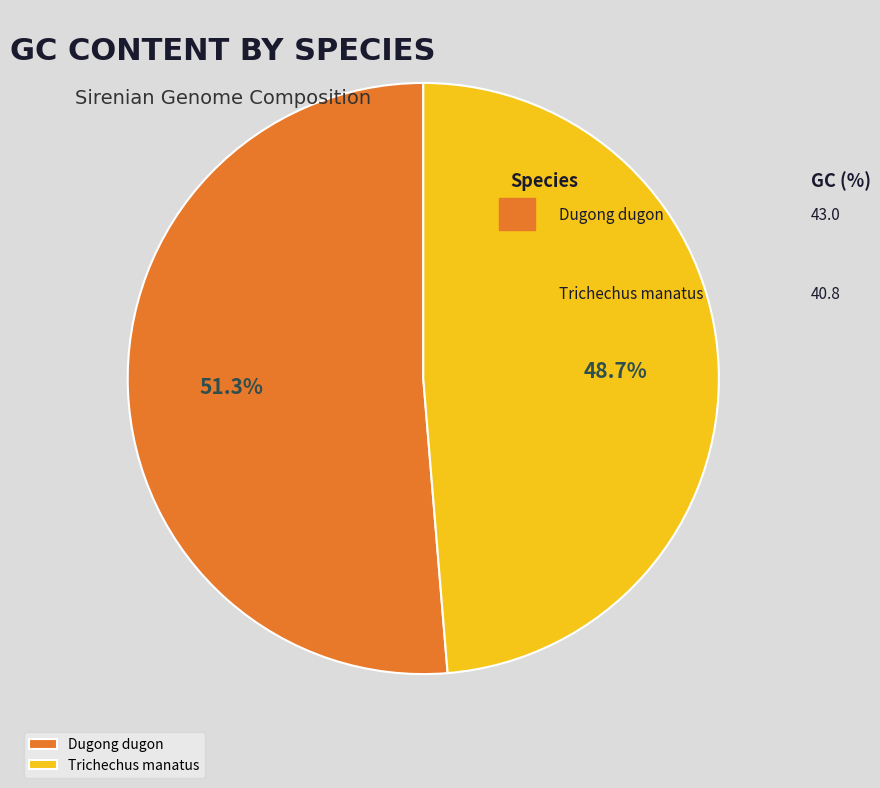

To the nearest percent, what is the combined percentage of Trichechus manatus and Dugong dugon?

100%